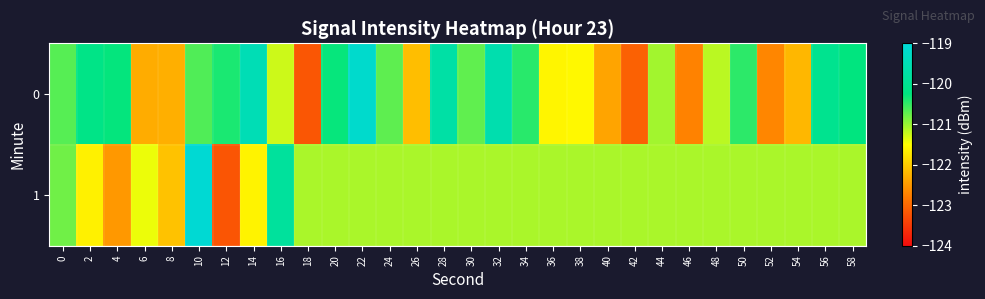

At which category is the sum across all series the highest?

10